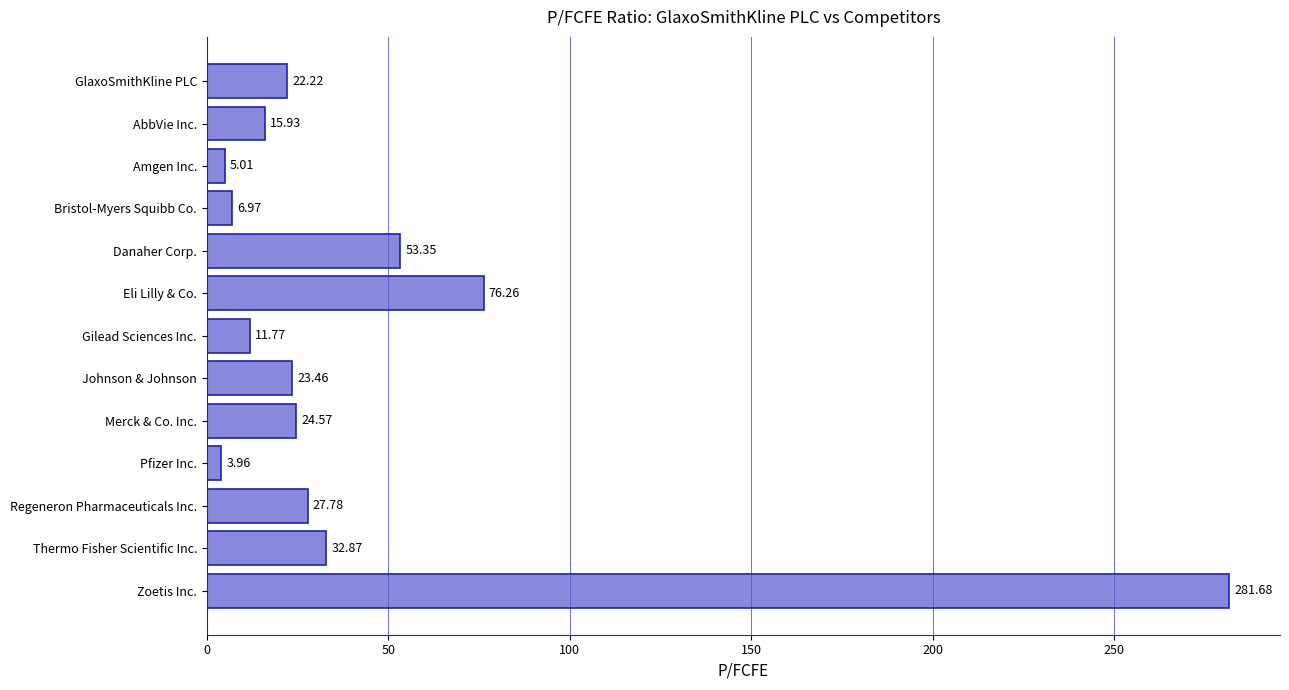

What is the sum of all values?

585.8